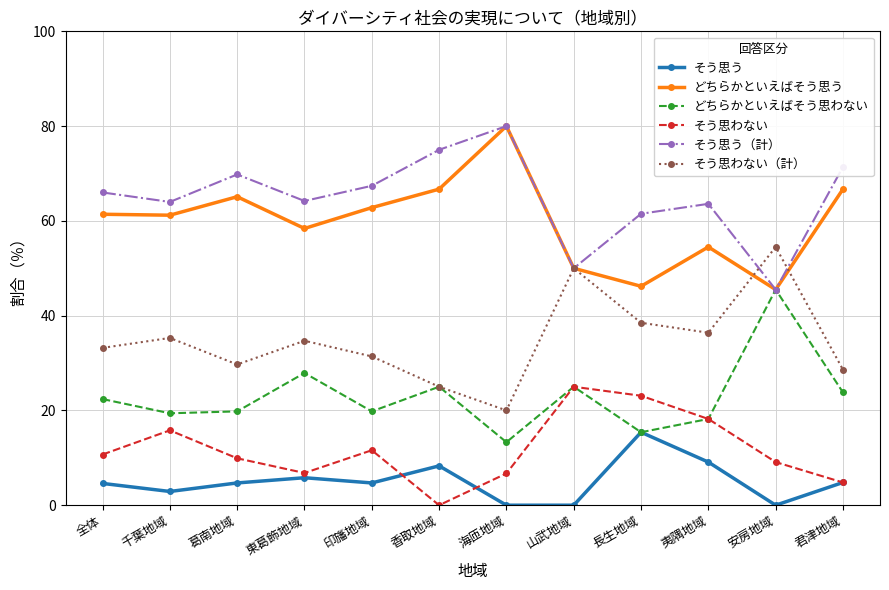

What is the label of the 4th point from the right?

長生地域